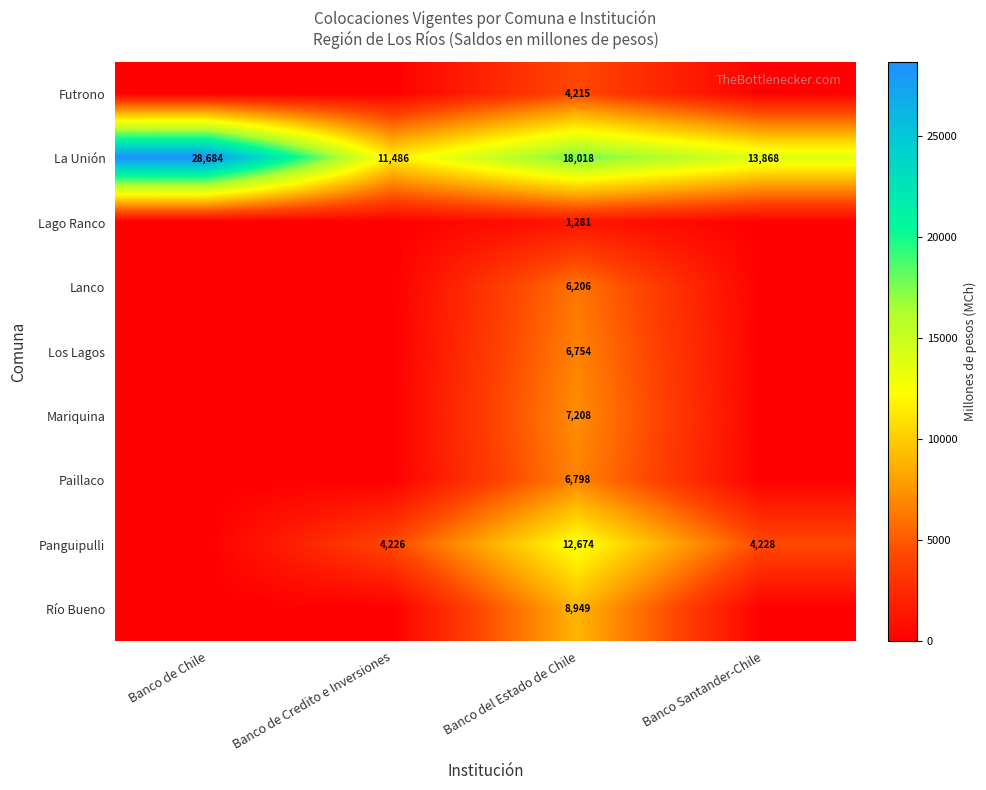

At how many categories does at least one series exceed 23923?

1